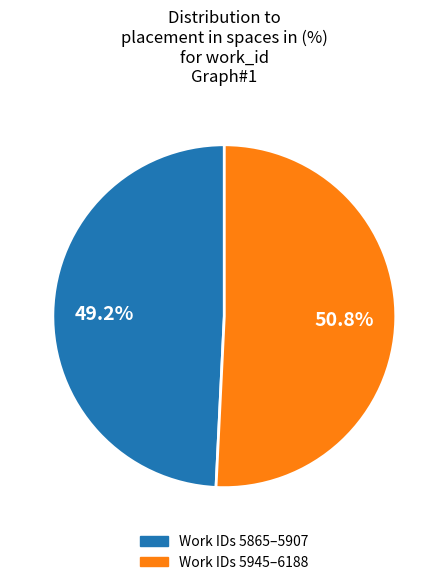

Is there a majority slice in this chart?

Yes